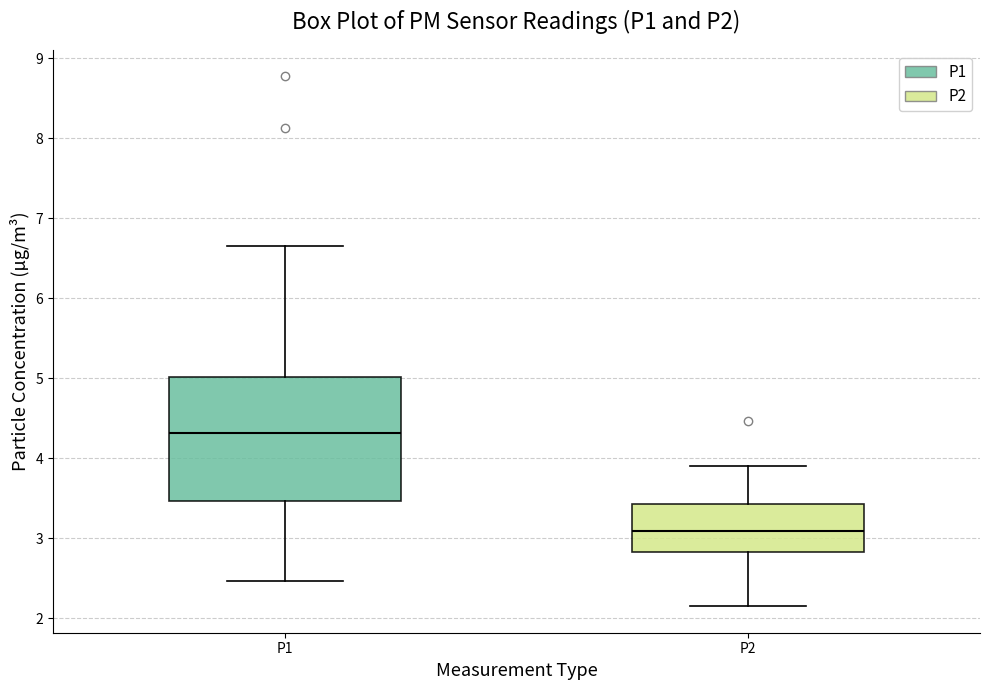

Reading left to right, read every box against the y-axis: the position of its median line, the range the box covers, and the ends of its whiskers. The values are not printed on the chart, so give them approximately, as read against the axis.

P1: median 4.3, box 3.5 to 5.0, whiskers 2.5 to 6.7
P2: median 3.1, box 2.8 to 3.4, whiskers 2.2 to 3.9